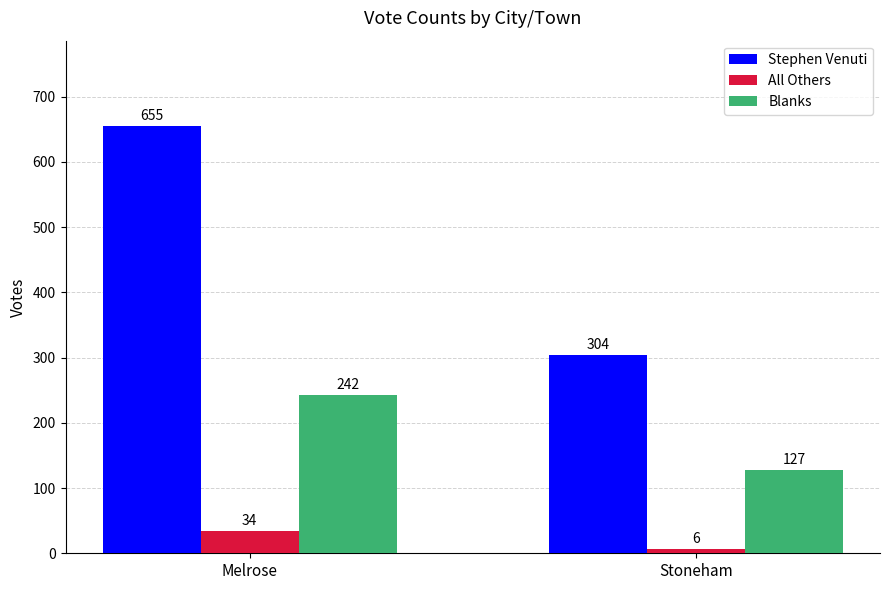

What is the greatest value displayed?

655